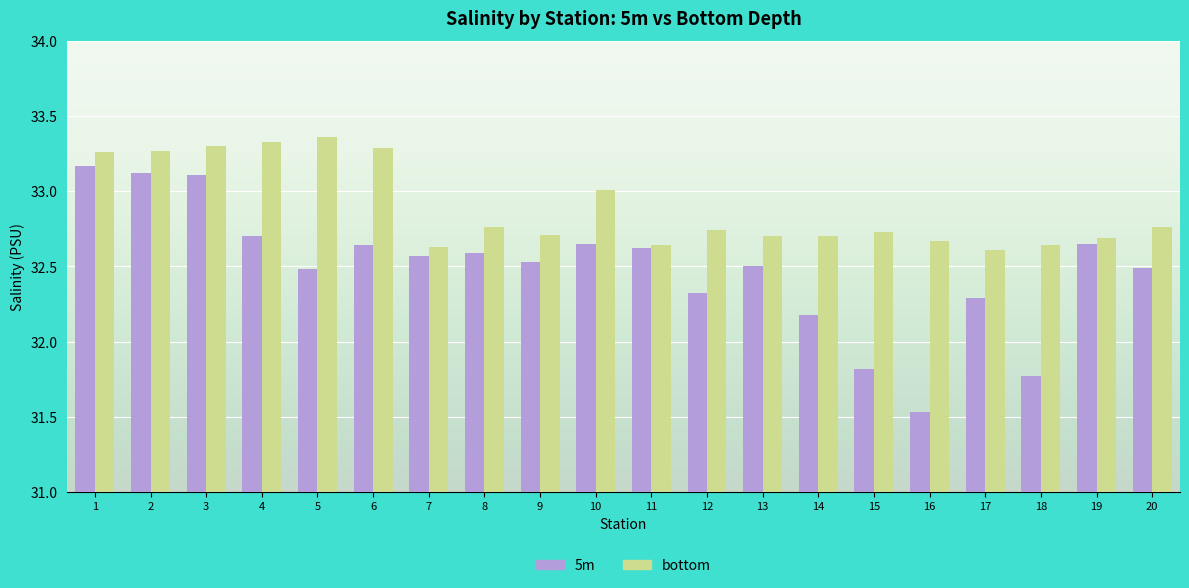

At how many categories does at least one series exceed 32?

20